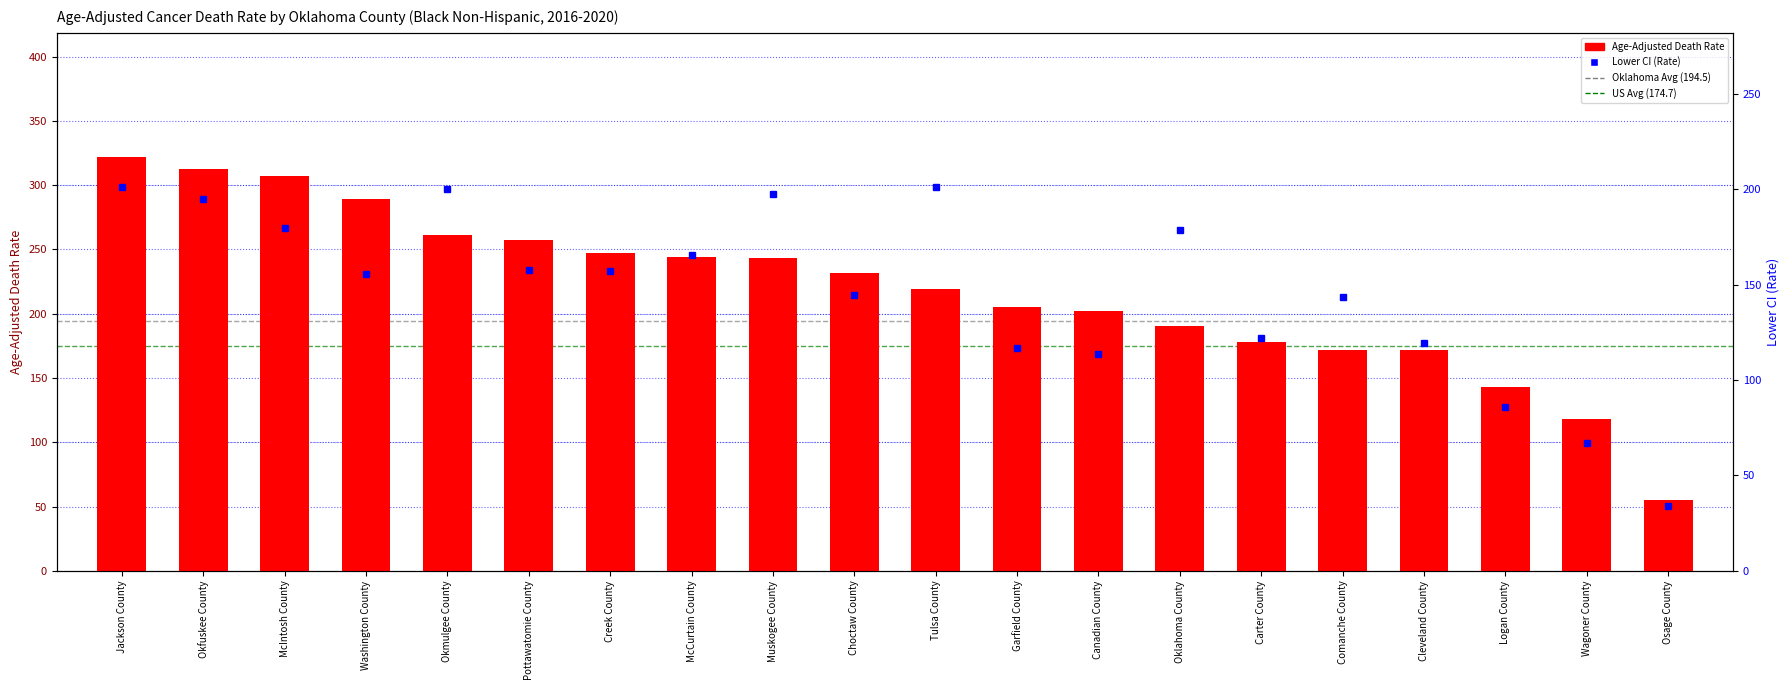

Which series has the largest total across all categories?

Age-Adjusted Death Rate